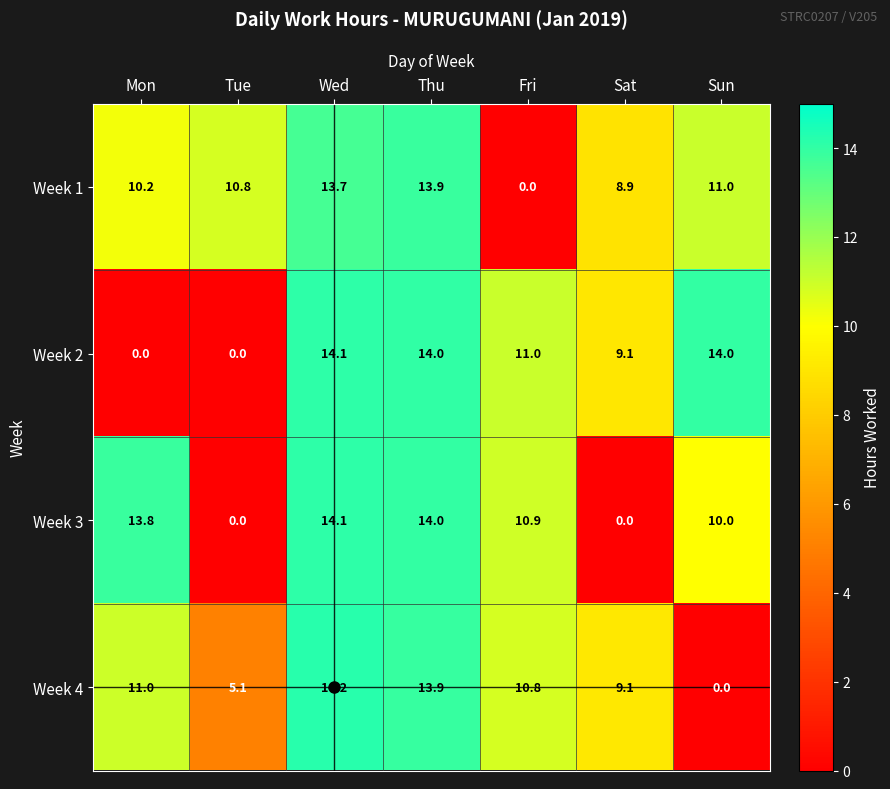

What is the greatest value displayed?

14.2